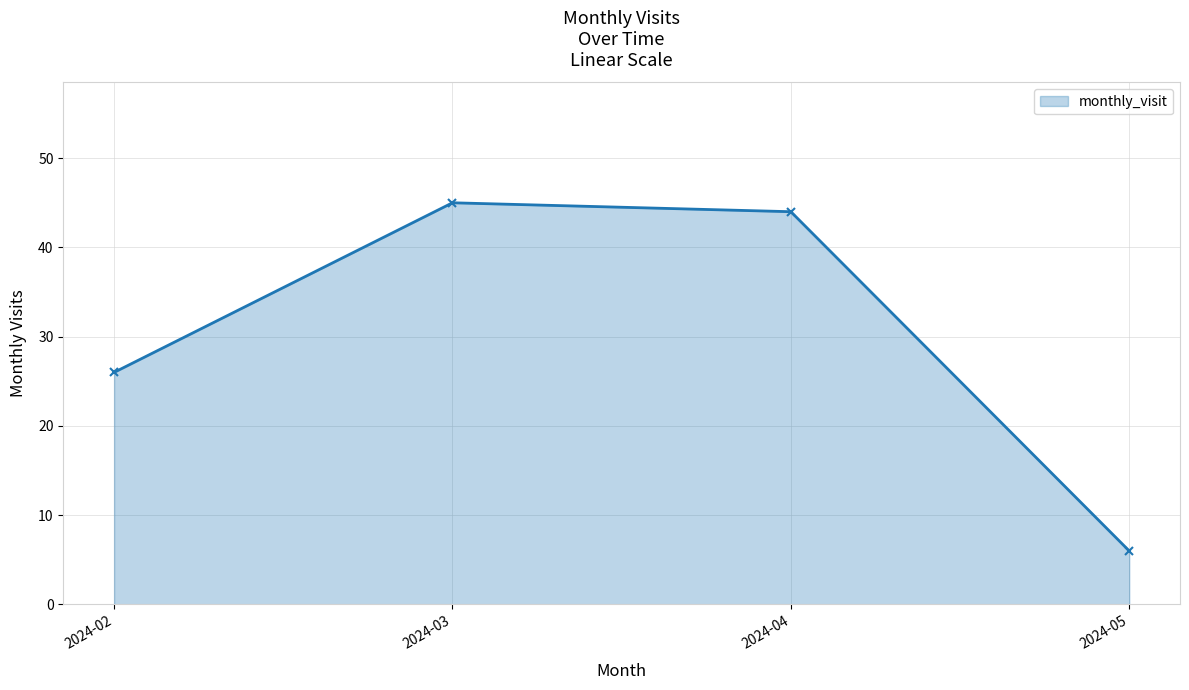

The value at 2024-05 is 6. True or false?

True